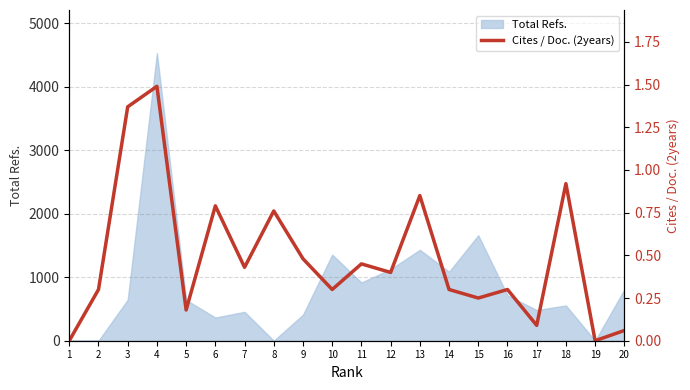

Read the value at 20.

0.1